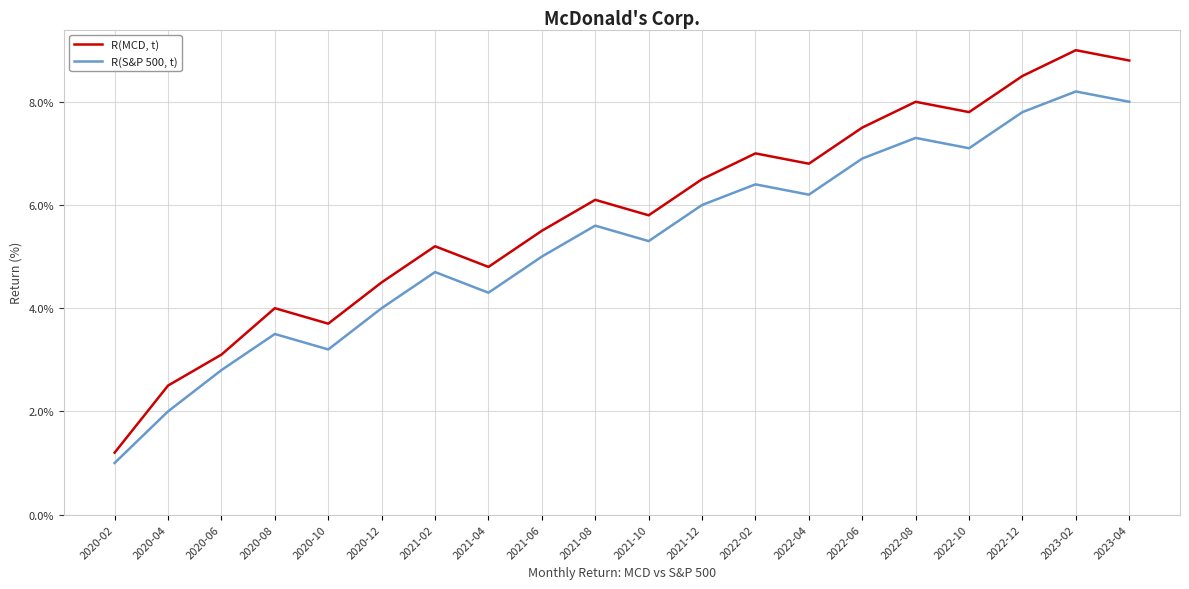

True or false: R(S&P 500, t) and R(MCD, t) cross at least once.

False